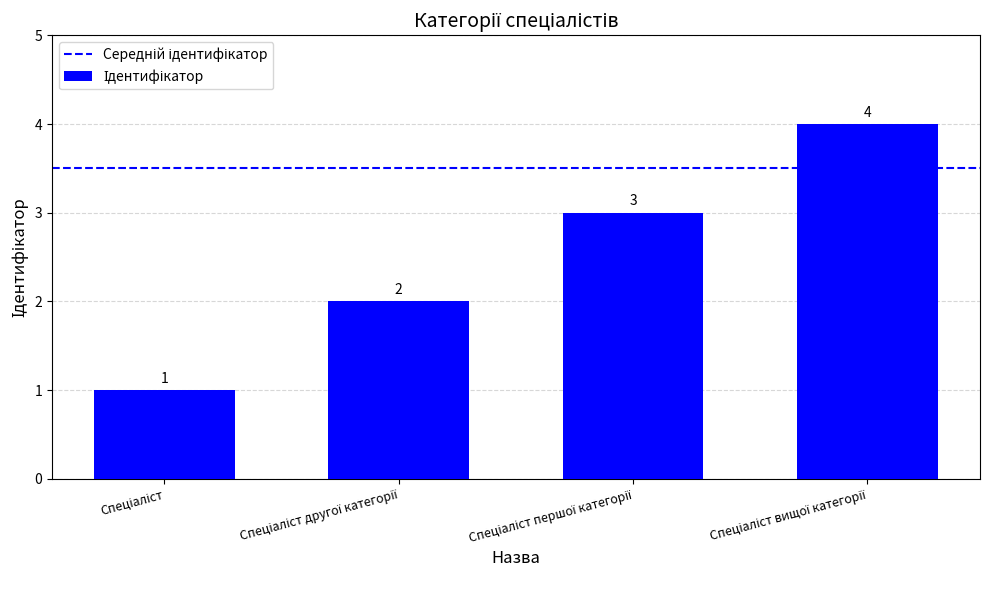

What is the difference between the maximum and minimum values?

3